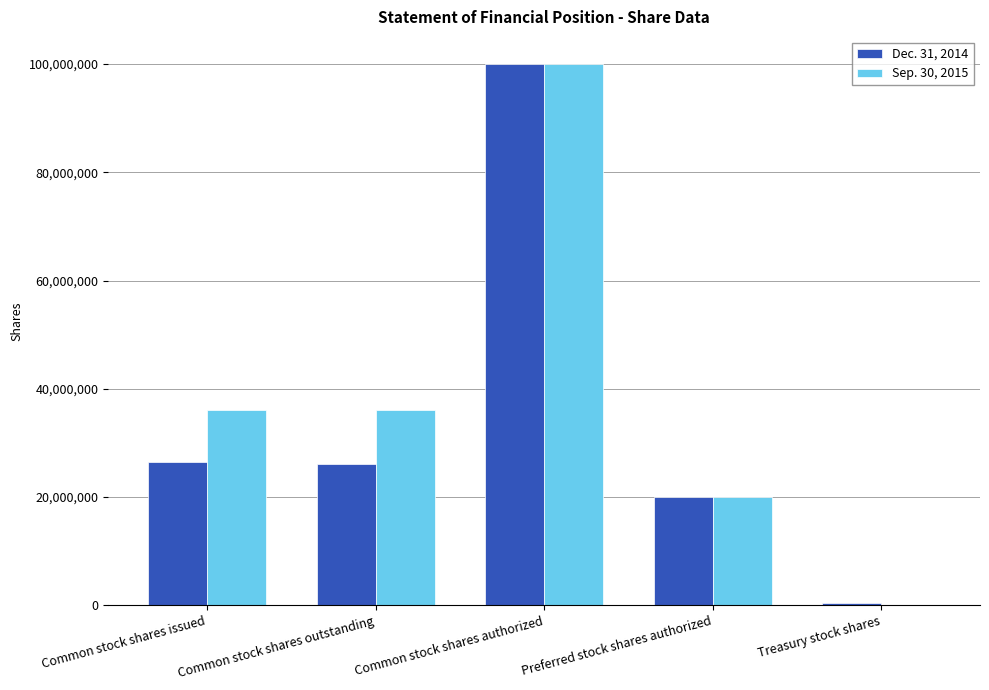

The value of Sep. 30, 2015 at Common stock shares authorized is 100000000. True or false?

True